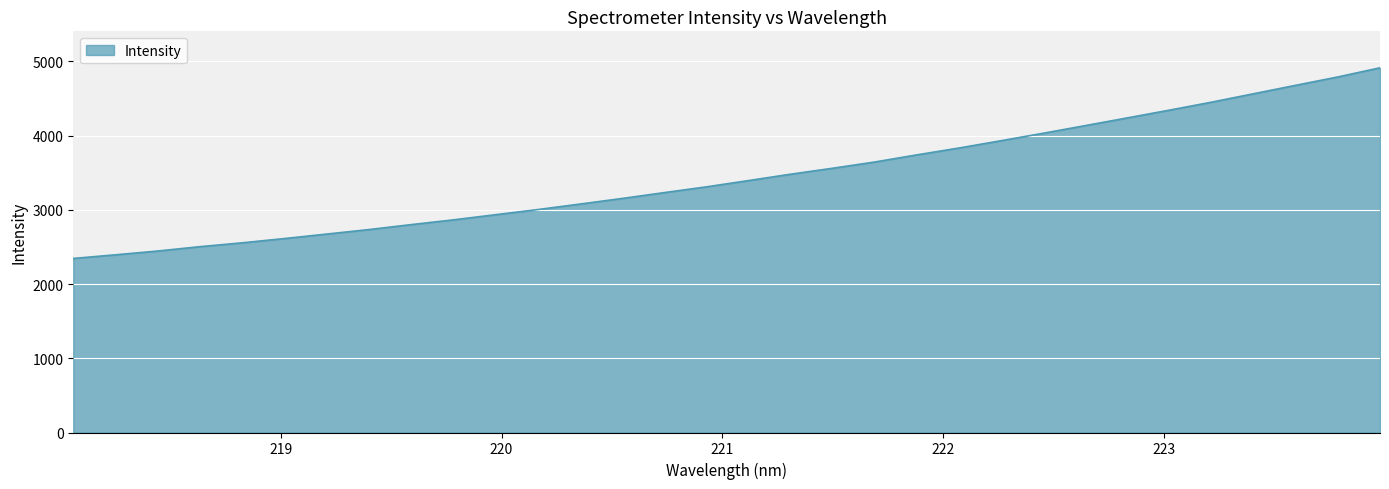

What is the smallest value displayed?

2344.6